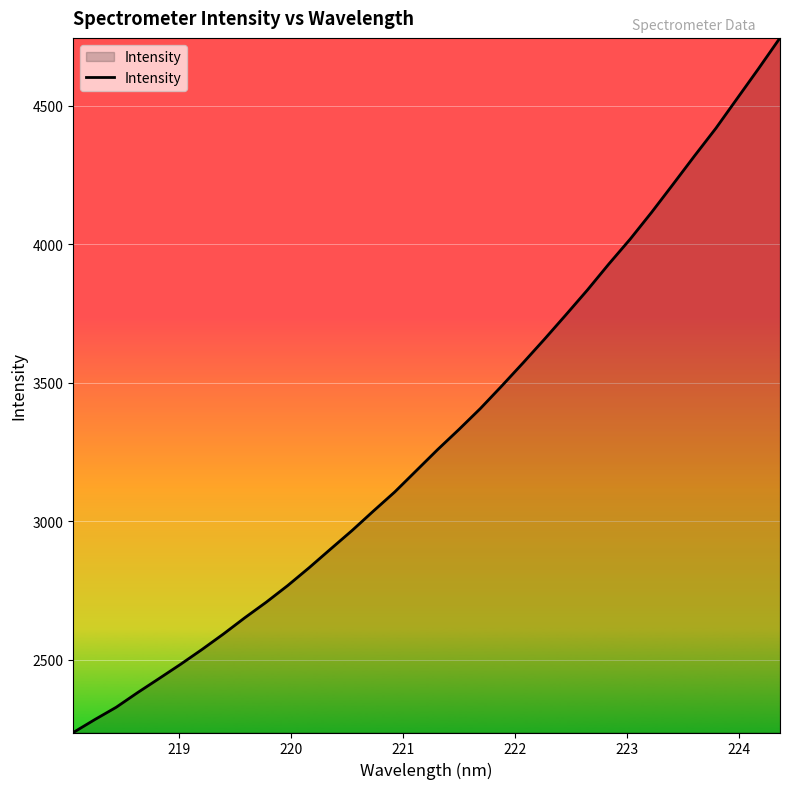

What is the difference between the maximum and minimum values?

2507.0